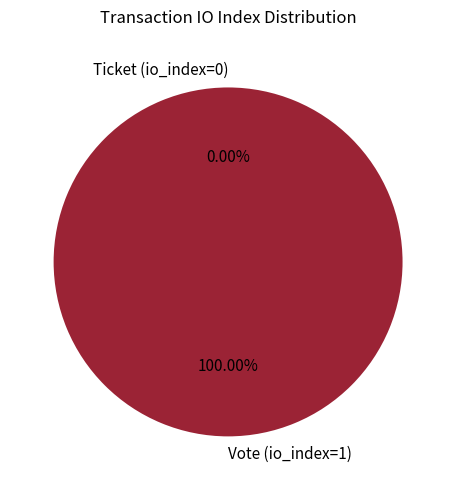

Rank the categories by value from highest to lowest.

Vote (io_index=1), Ticket (io_index=0)